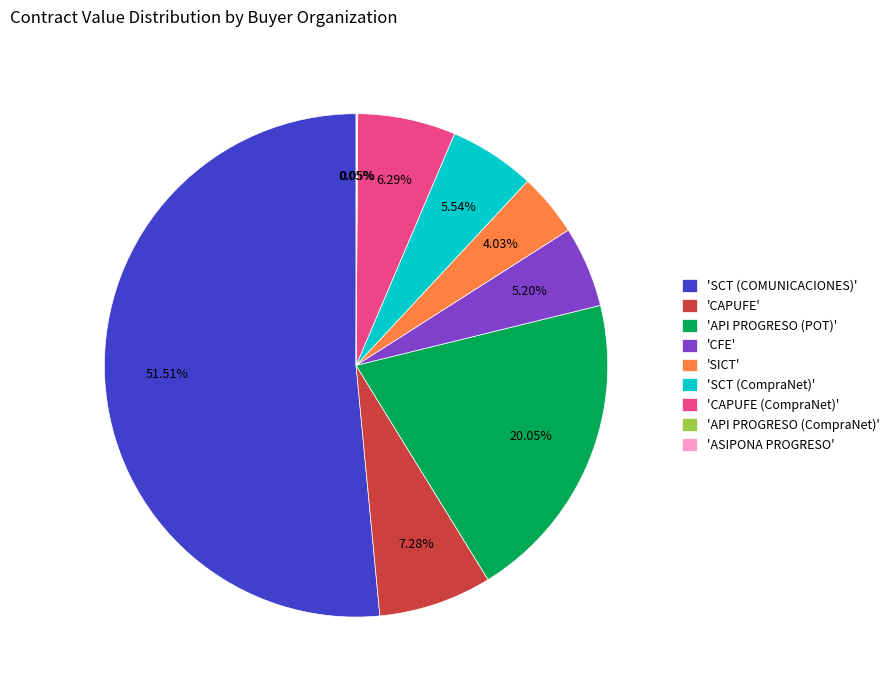

Which category has the biggest portion of the pie?

'SCT (COMUNICACIONES)'